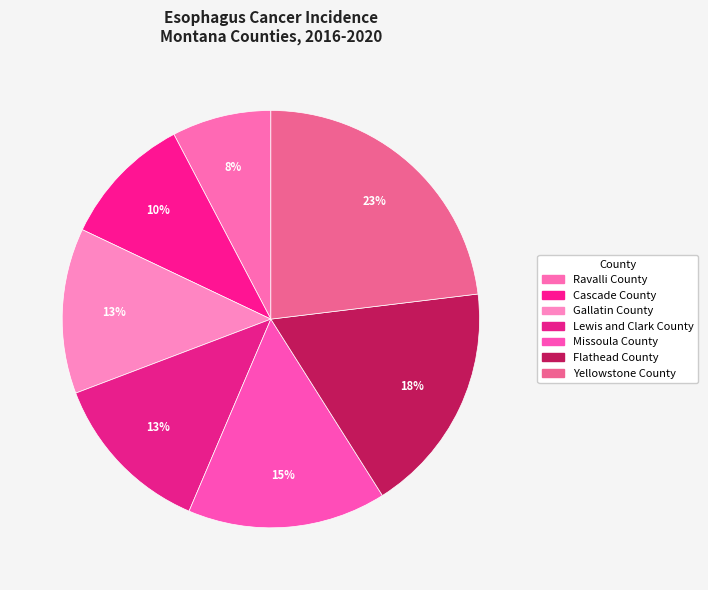

What is the largest slice in the pie chart?

Yellowstone County